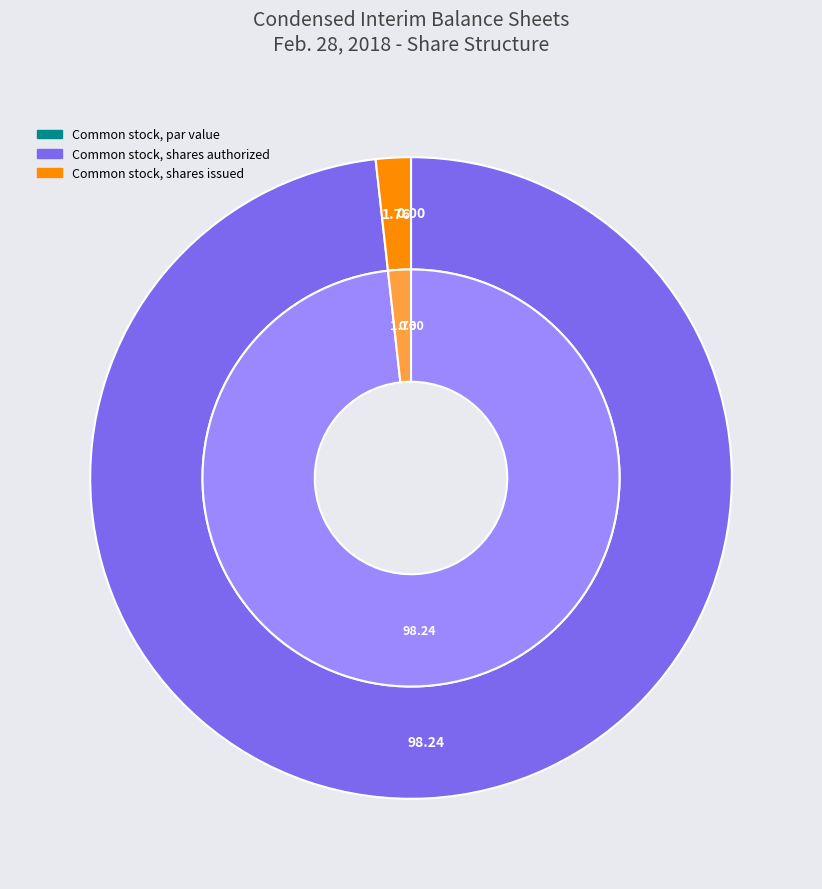

Which slice is the smallest?

Common stock, par value